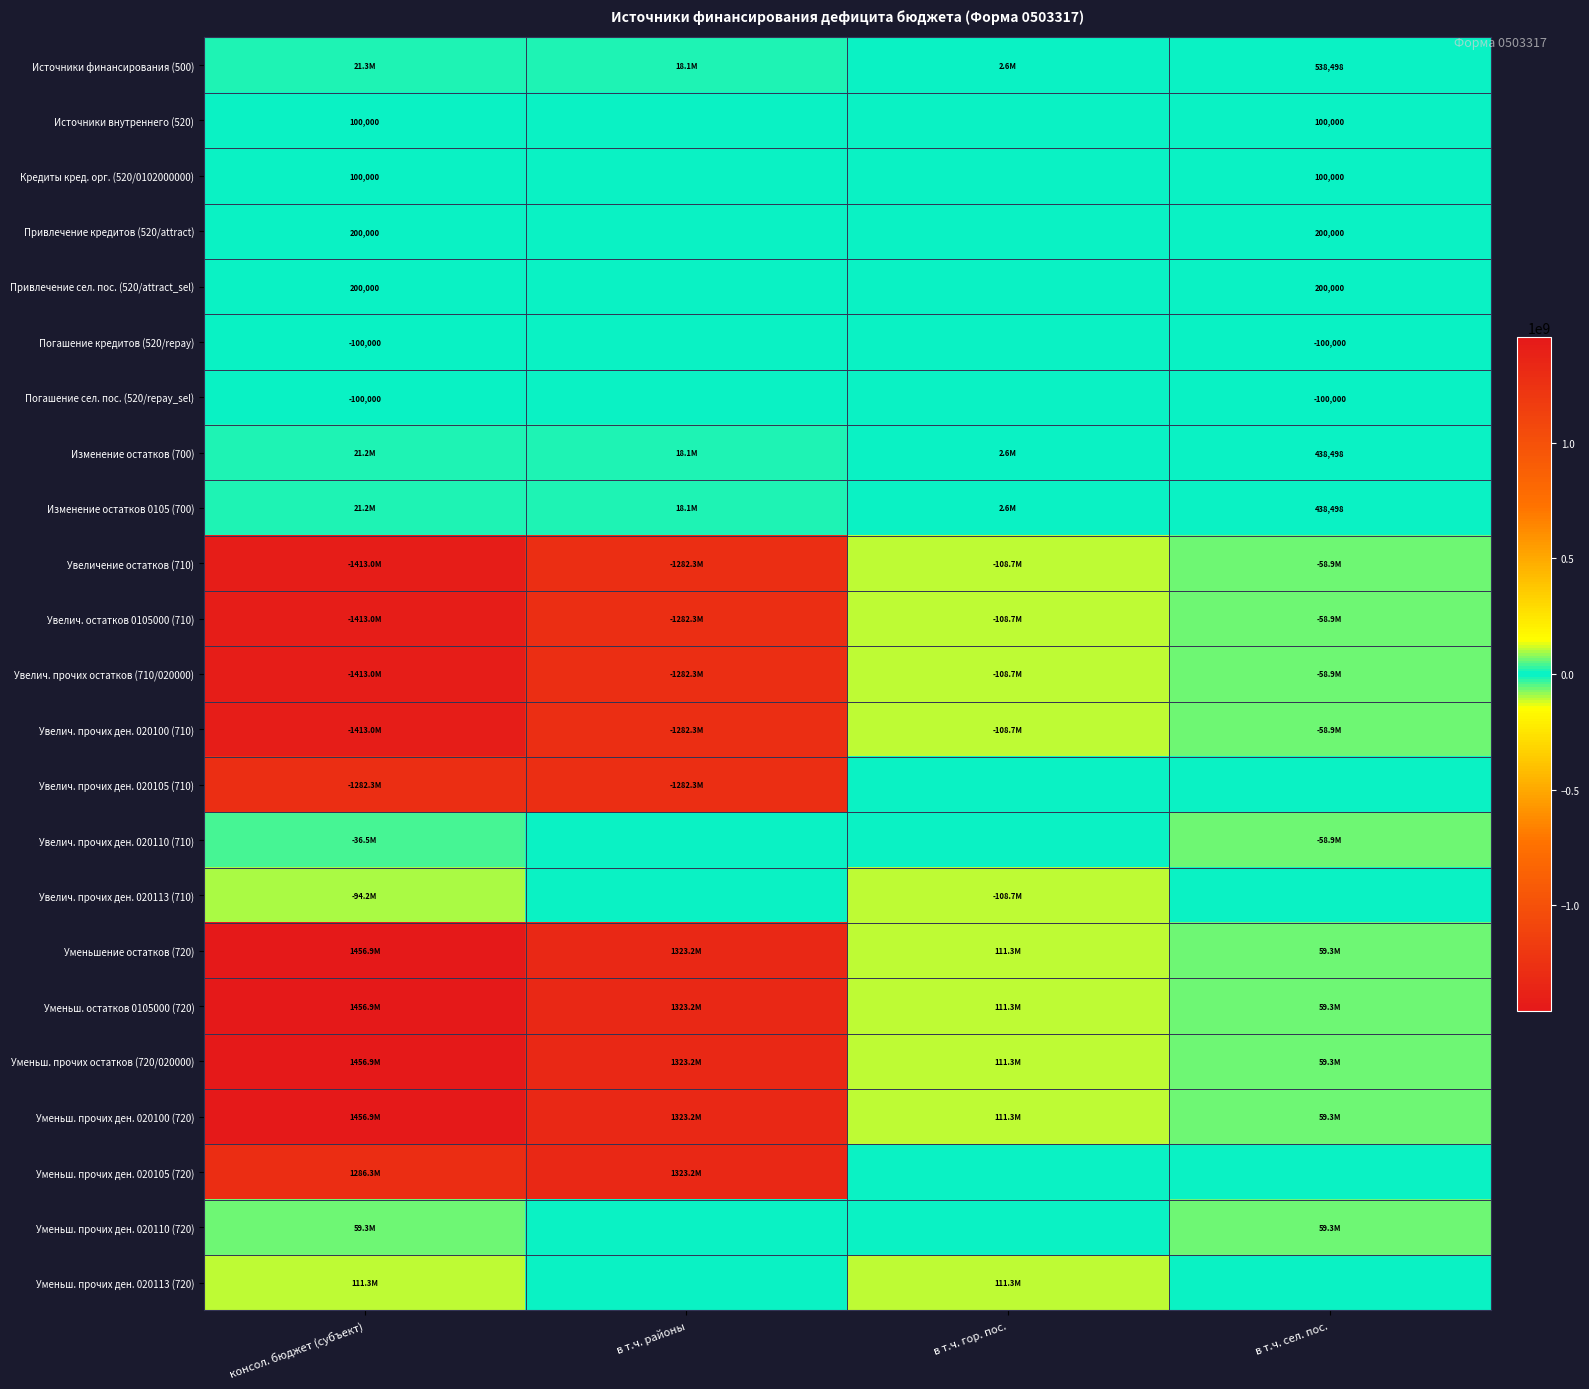

How many distinct data groups are displayed?

23